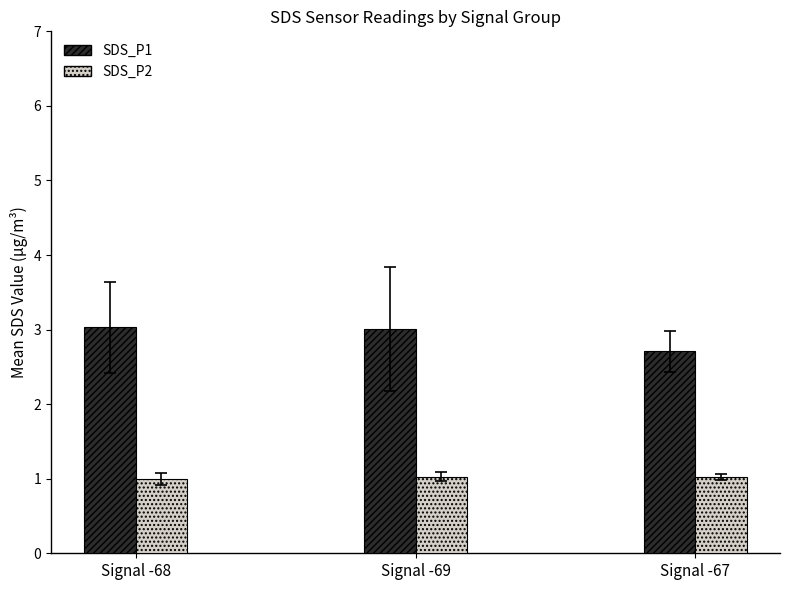

Reading left to right, transcribe all the data shown in this chart.

SDS_P1: Signal -68=3.0	Signal -69=3.0	Signal -67=2.7
SDS_P2: Signal -68=1.0	Signal -69=1.0	Signal -67=1.0